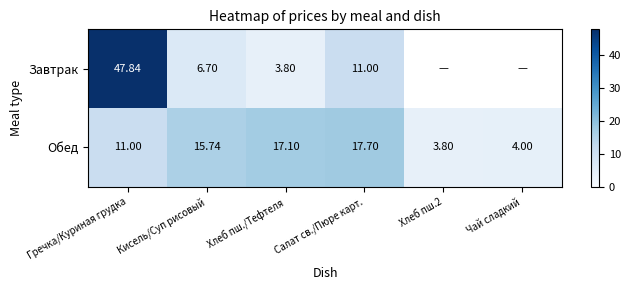

At which label is Обед closest to 10?

Гречка/Куриная грудка